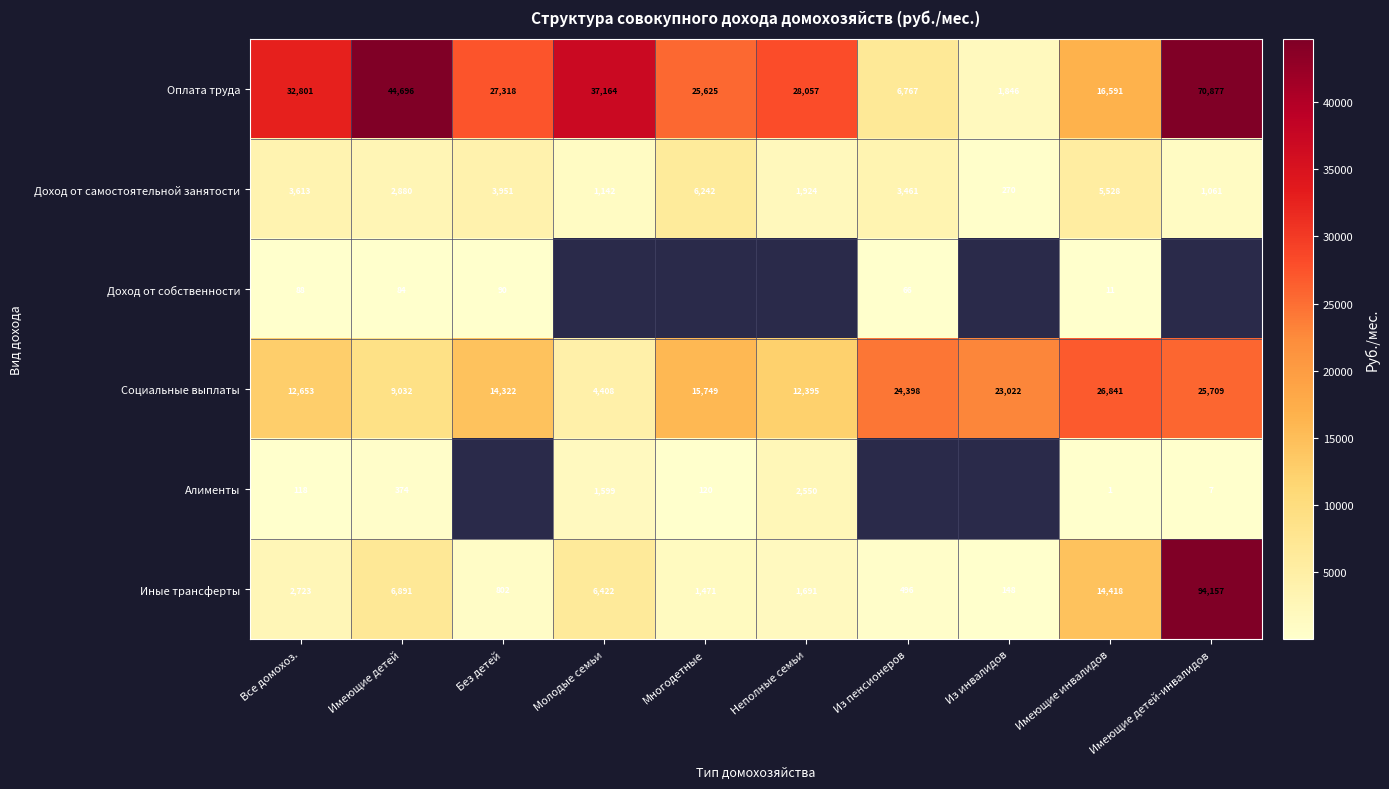

Is the value of Доход от собственности at Имеющие детей greater than the value of Доход от самостоятельной занятости at Из инвалидов?

No